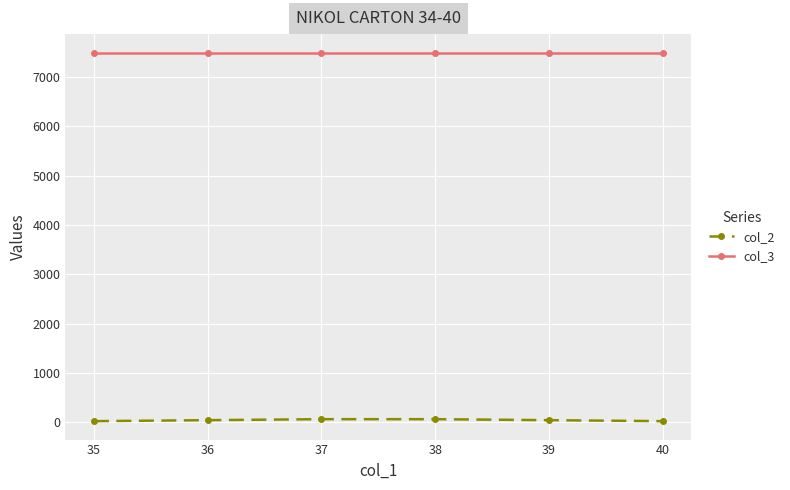

True or false: col_2 and col_3 intersect in this chart.

False